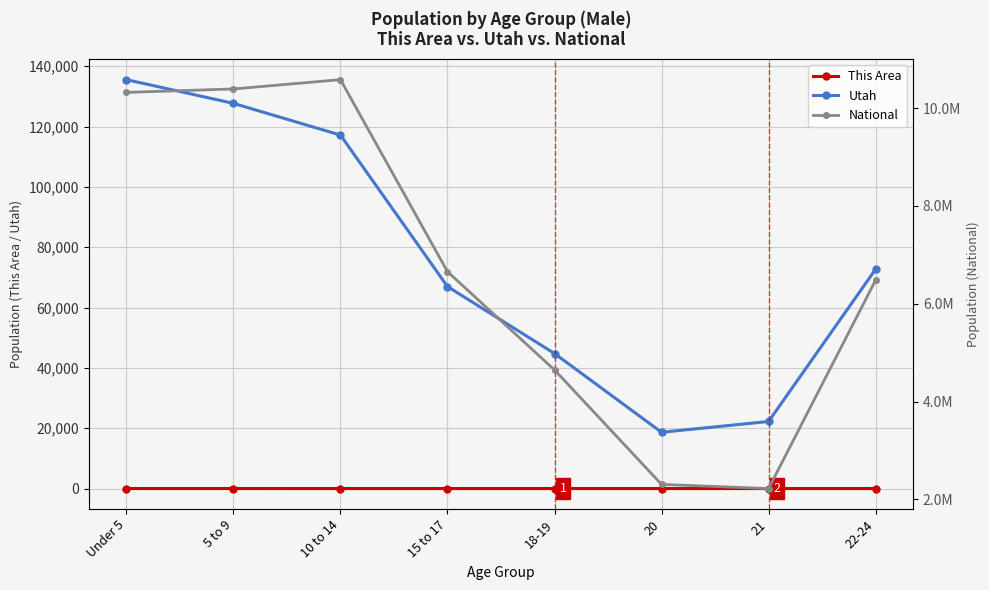

List the series in order of their peak value, lowest first.

This Area, Utah, National